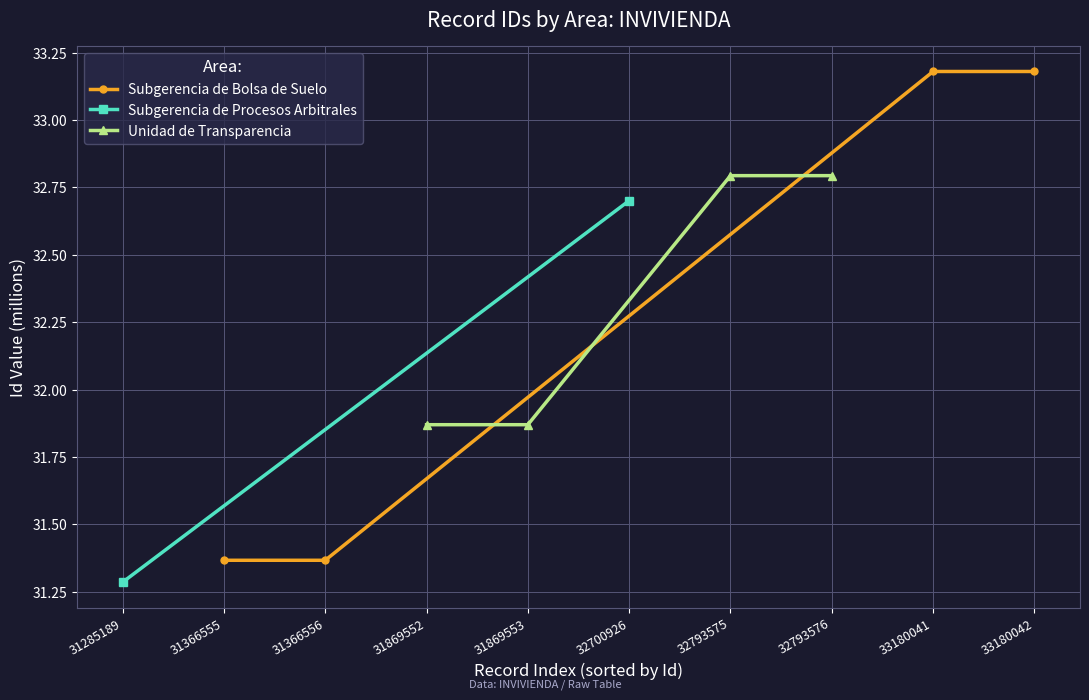

What is the value of the Subgerencia de Bolsa de Suelo point at the 4th from the left?

33.2